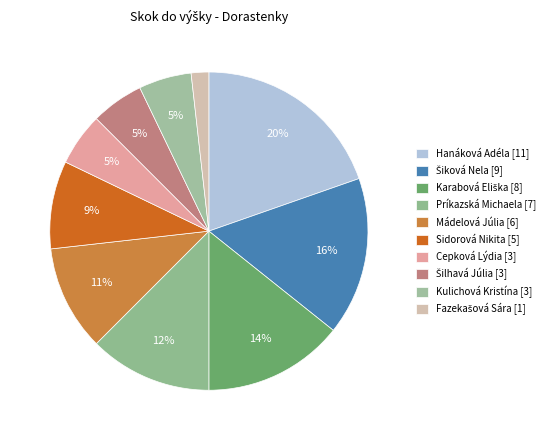

To the nearest percent, what is the combined percentage of Cepková Lýdia and Šiková Nela?

21%